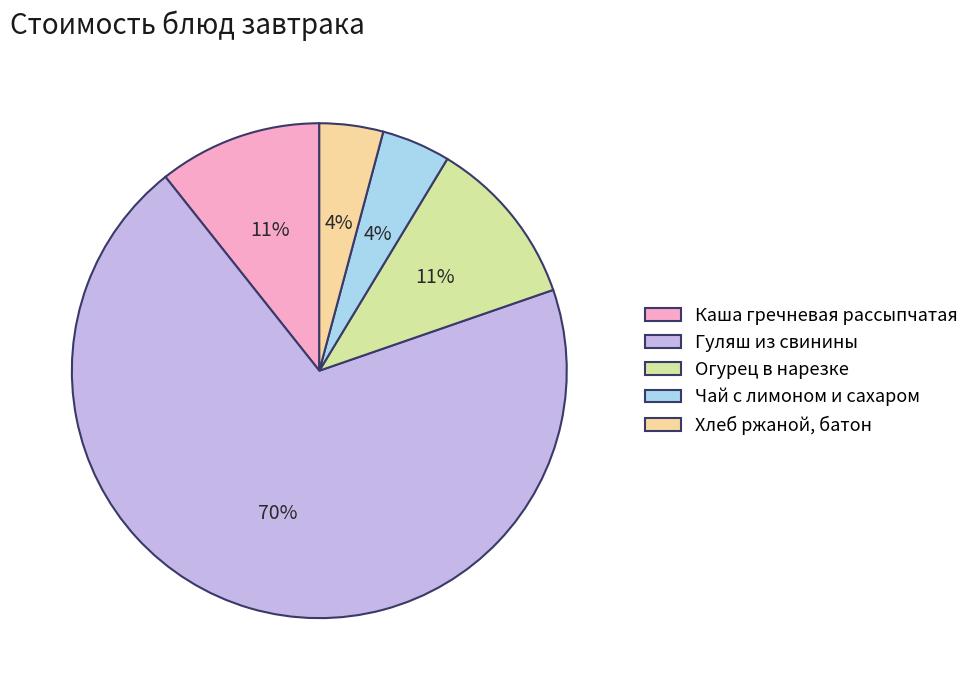

Which category has the biggest portion of the pie?

Гуляш из свинины